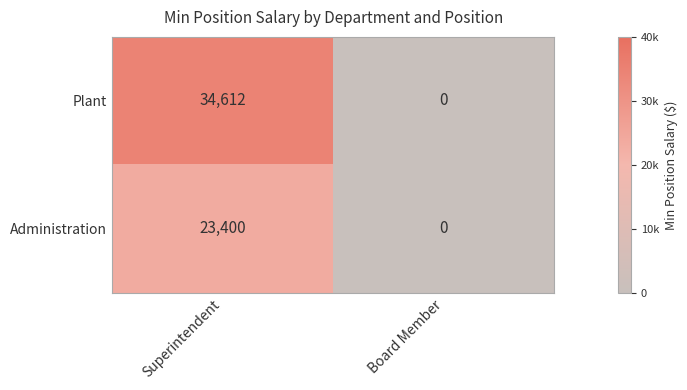

What is the difference between the maximum and minimum values in the Administration series?

23400